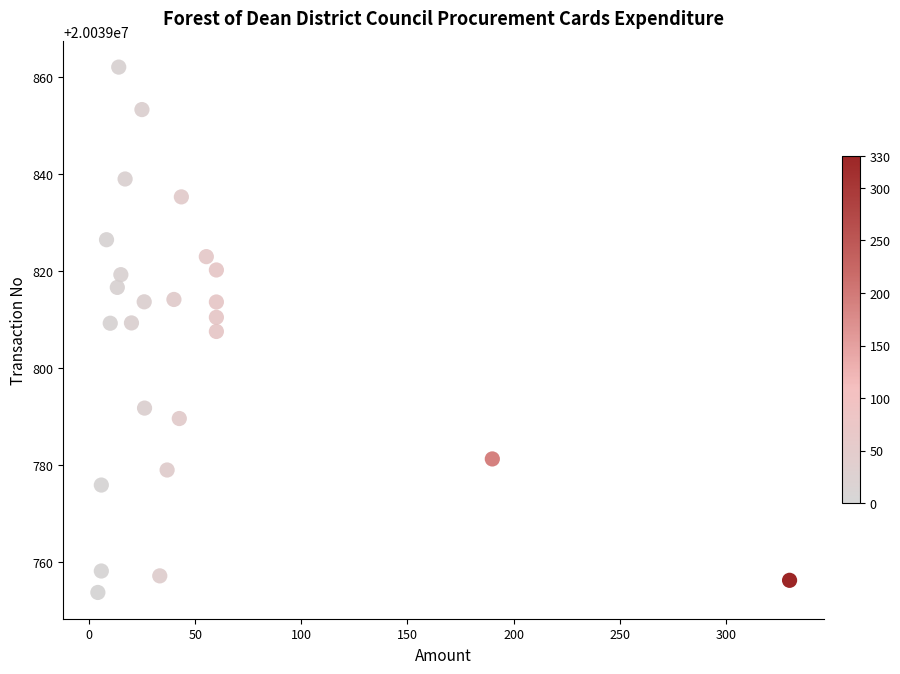

What is the range of X values (max minus min)?

325.8